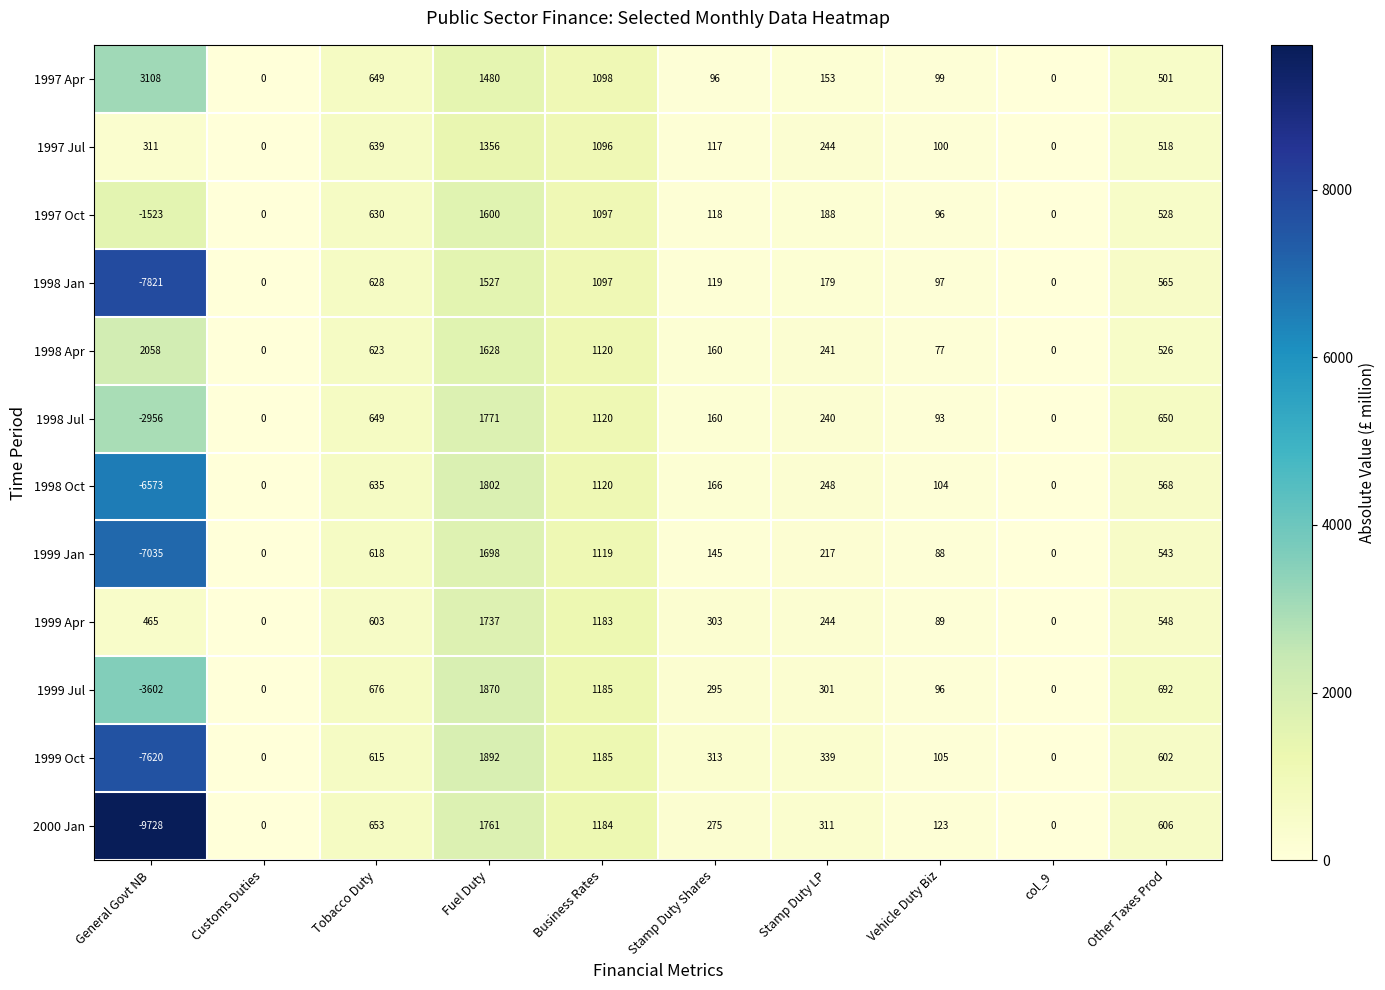

Which series has the widest spread of values?

2000 Jan